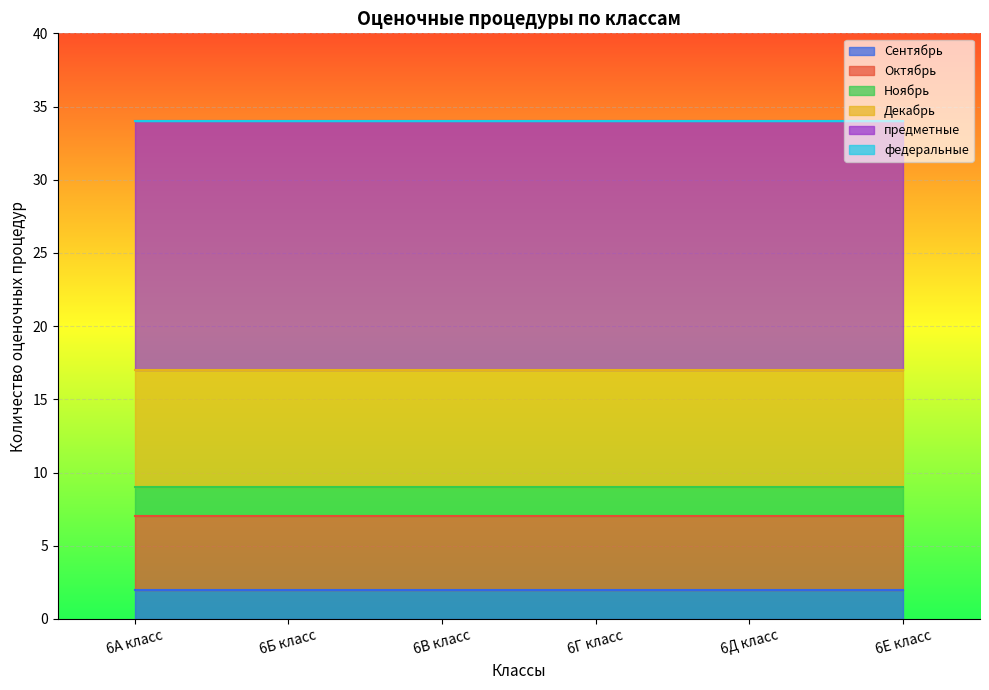

What are all the series names shown in the legend?

Сентябрь, Октябрь, Ноябрь, Декабрь, предметные, федеральные